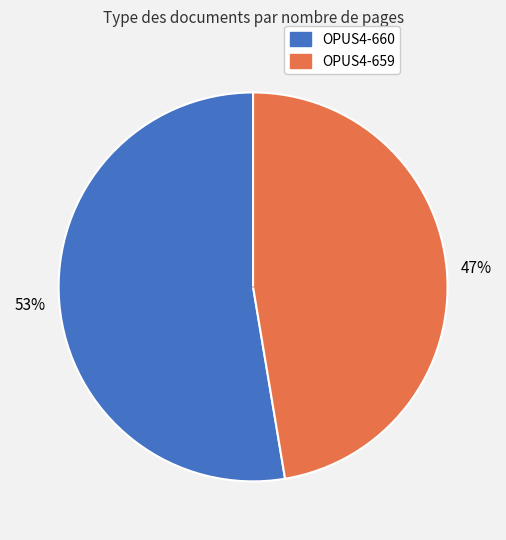

Combined, do OPUS4-659 and OPUS4-660 account for over 50%?

Yes